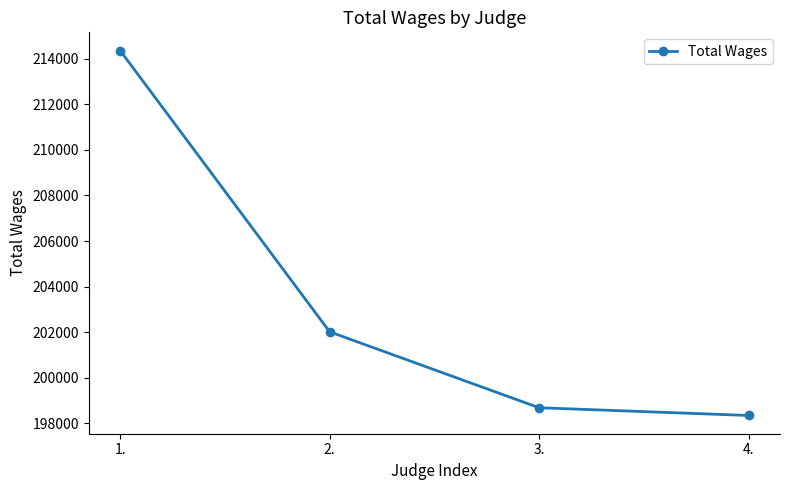

Count the number of data series in this chart.

1